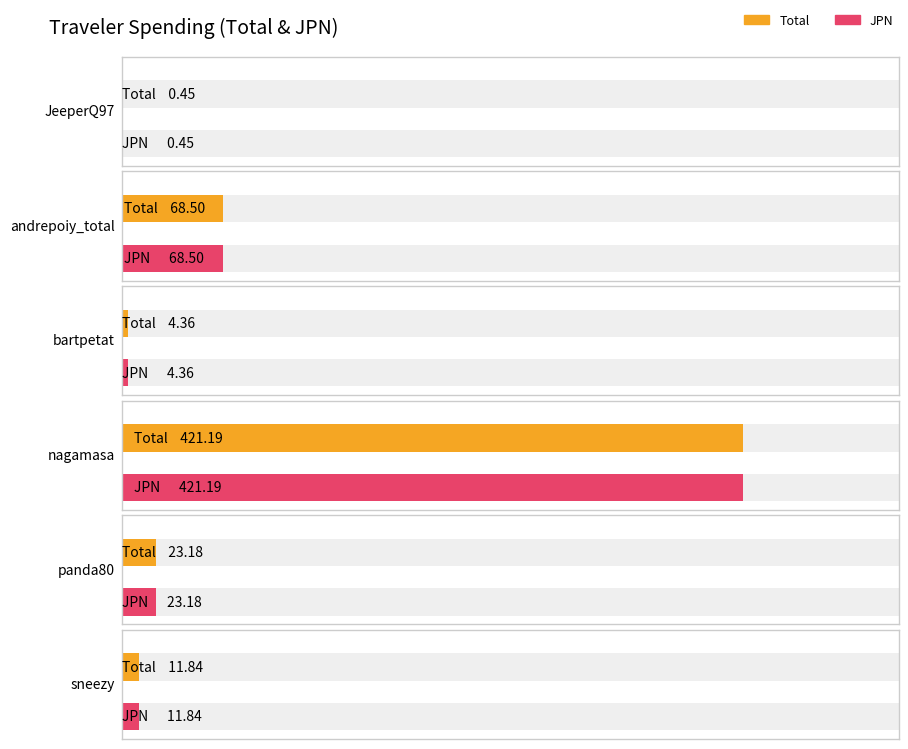

Is the value of JPN at bartpetat greater than the value of Total at panda80?

No